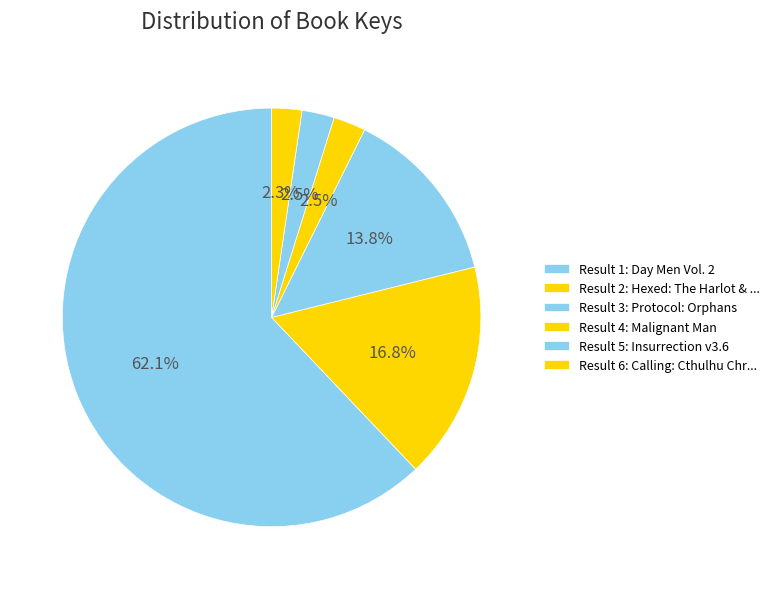

Count the number of slices in the pie.

6